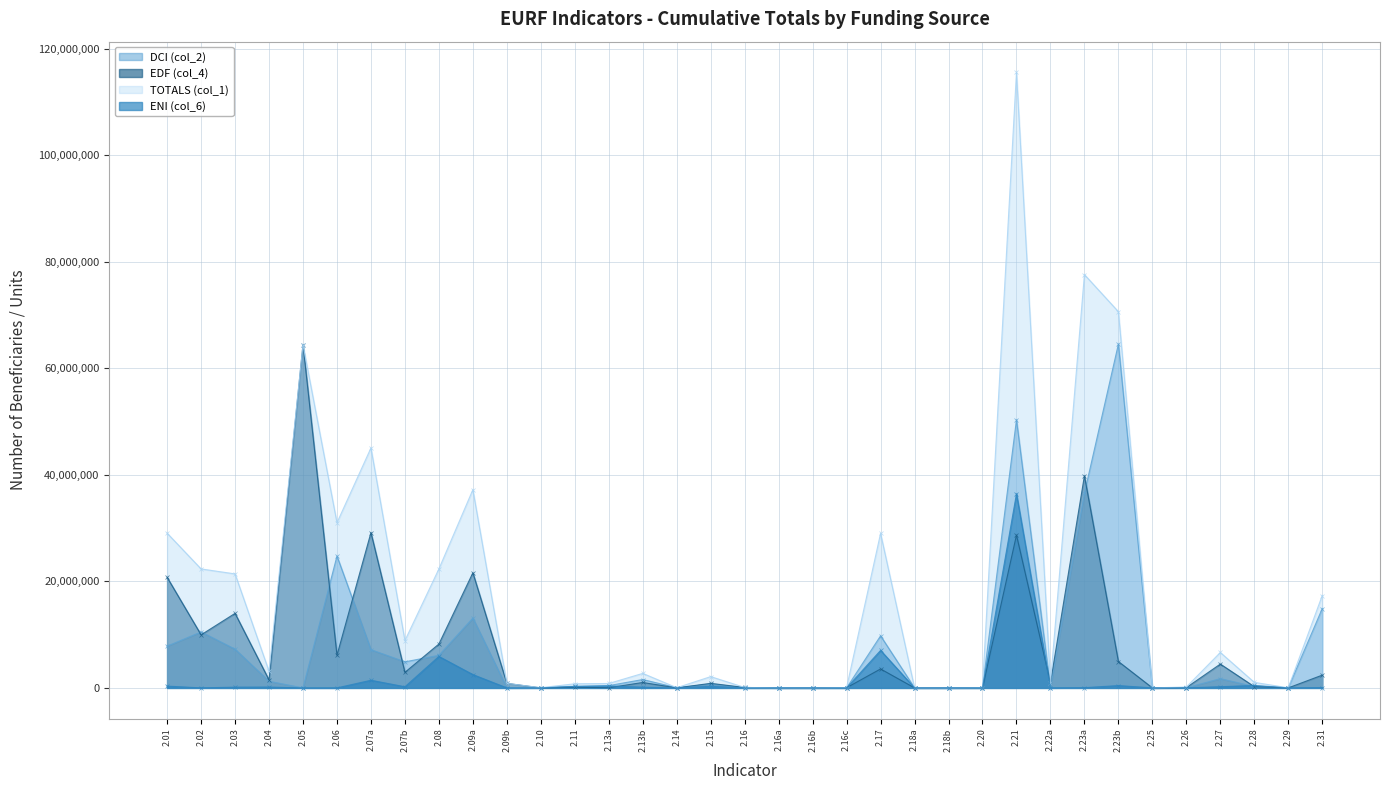

What is the sum of all EDF (col_4) values?

266826848.8